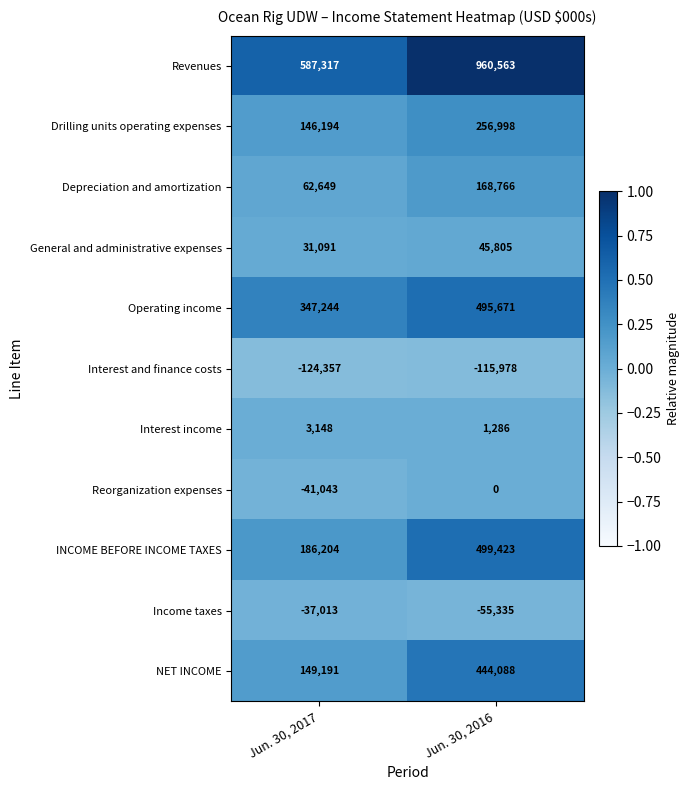

True or false: General and administrative expenses has a value of 79425 at Jun. 30, 2016.

False